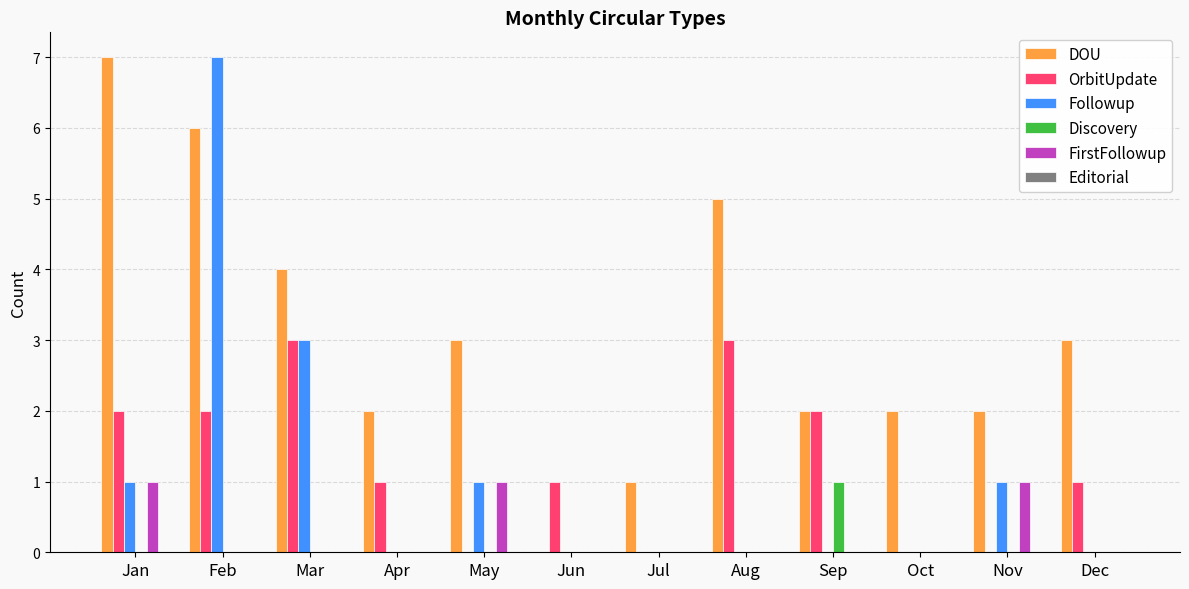

The value of Followup at Feb is 10. True or false?

False